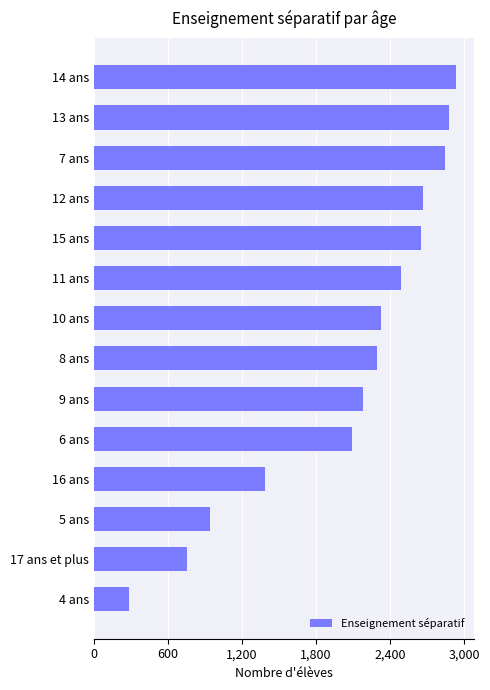

How many categories are shown in the chart?

14